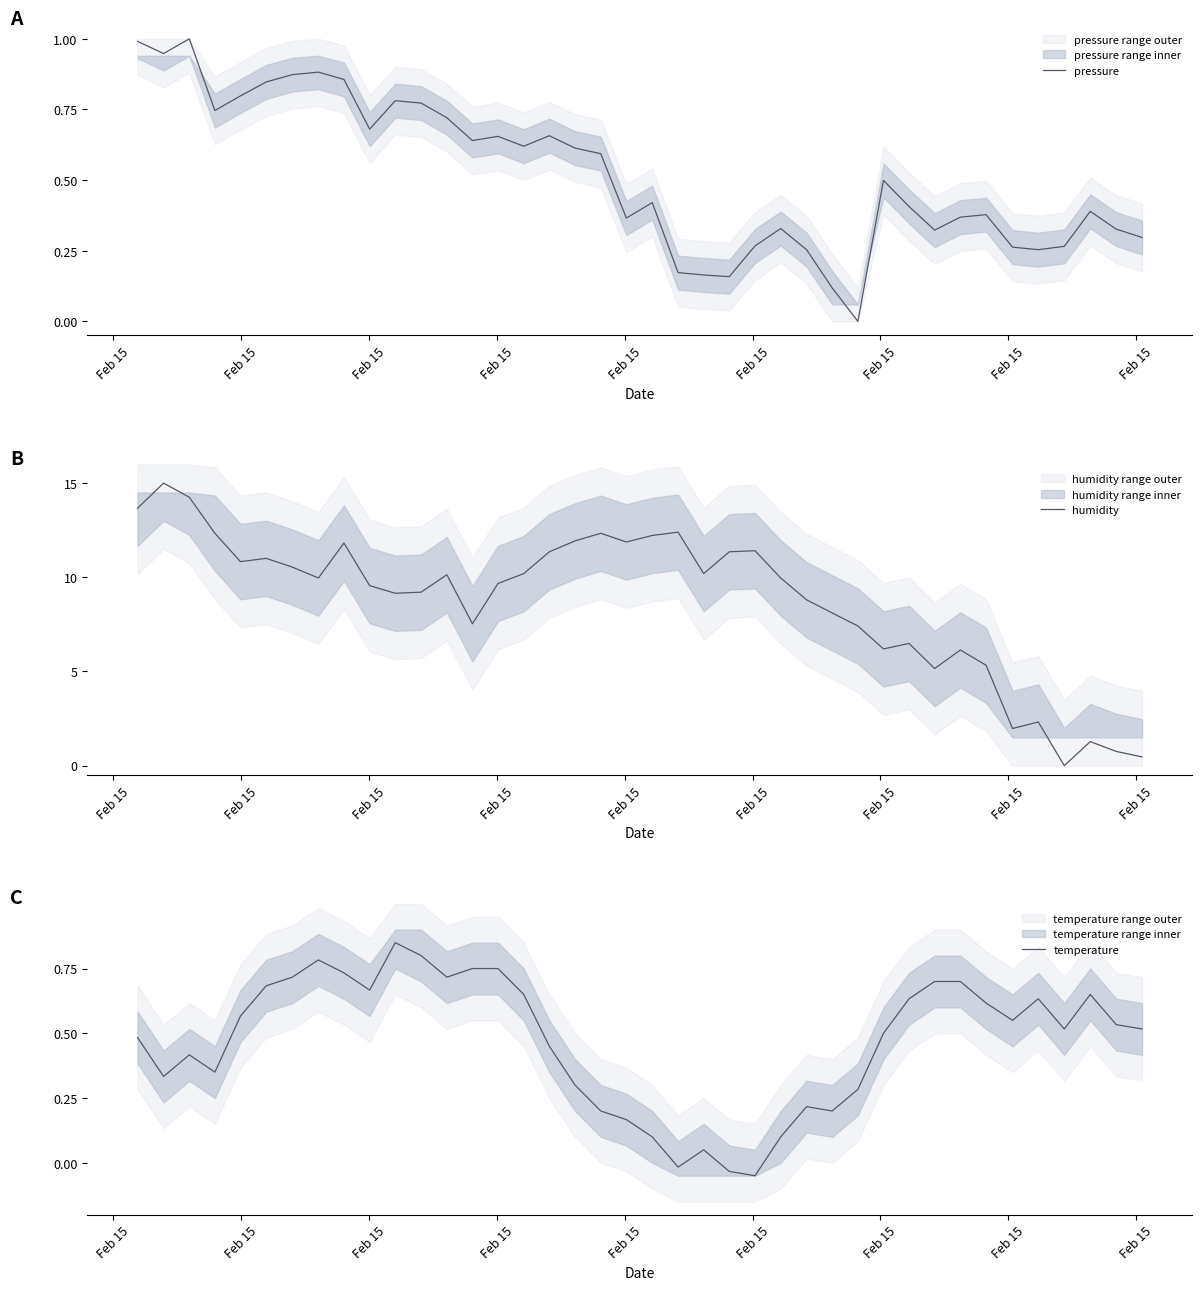

In pressure, how many points are lower than both neighbors (excluding endpoints)?

10